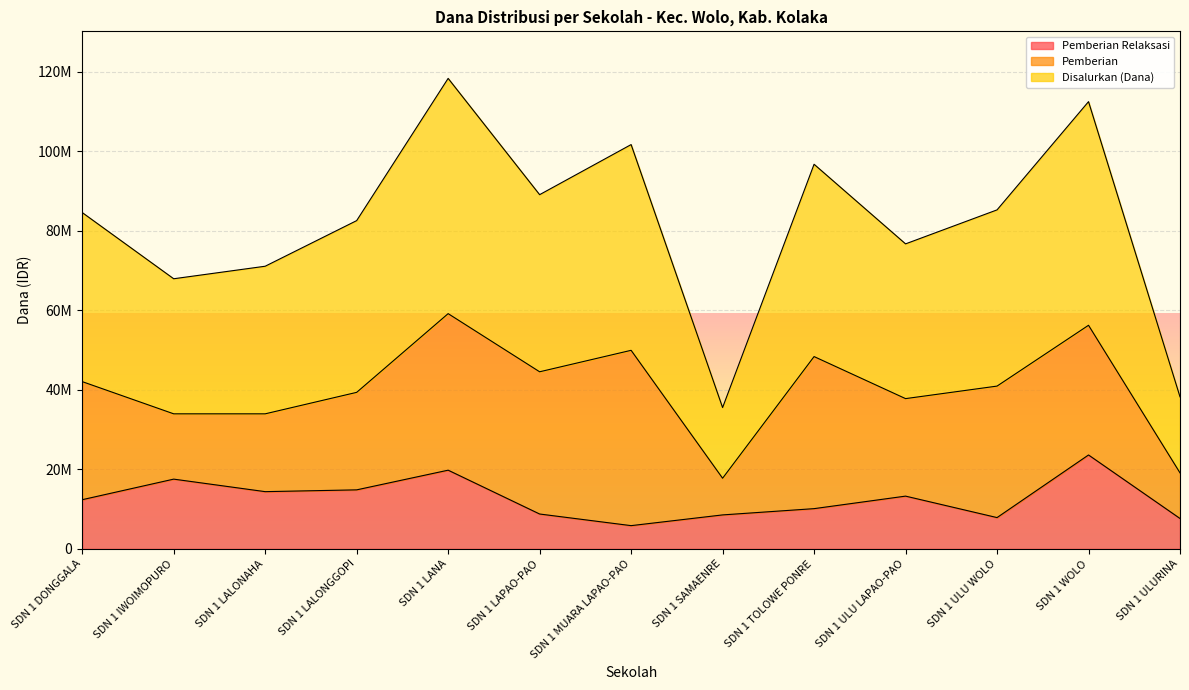

In Disalurkan (Dana), how many points are lower than both neighbors (excluding endpoints)?

4